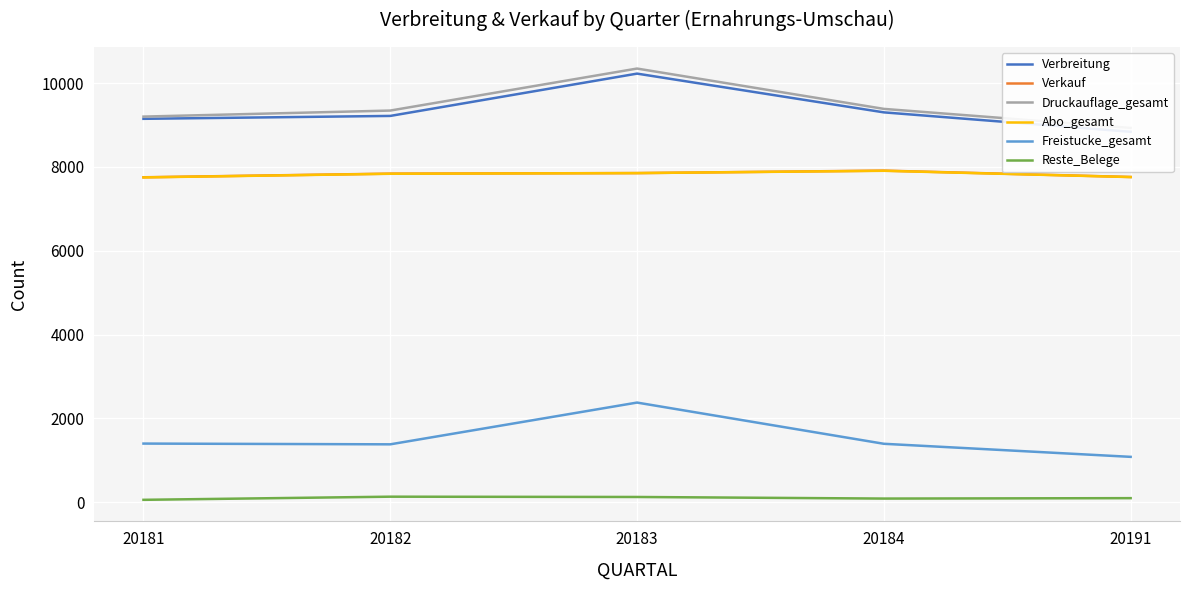

The value of Druckauflage_gesamt at 20191 is 8933. True or false?

True